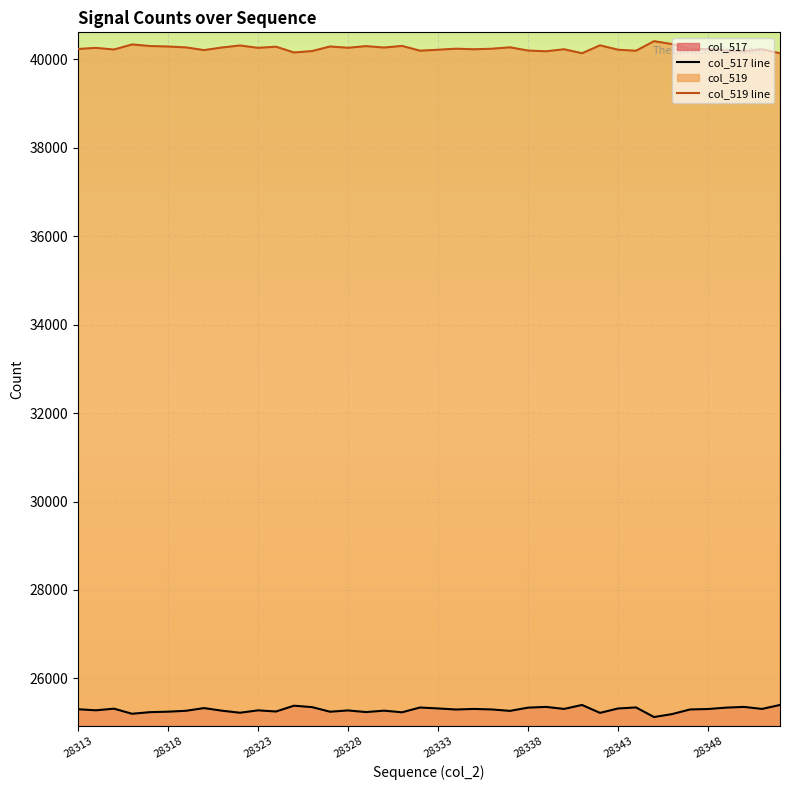

Rank the series at 28318 from highest to lowest value.

col_519 line, col_517 line